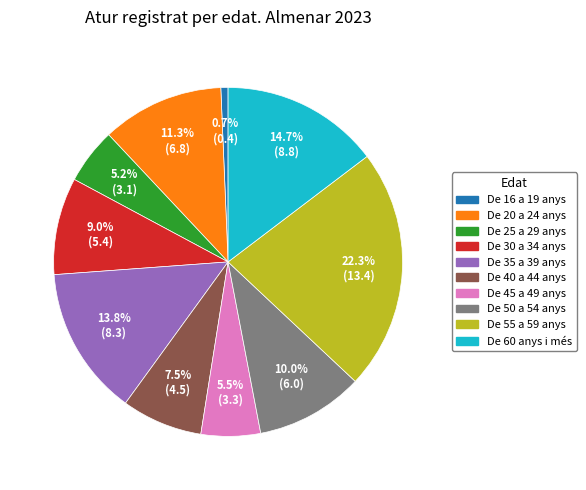

Count the number of slices in the pie.

10